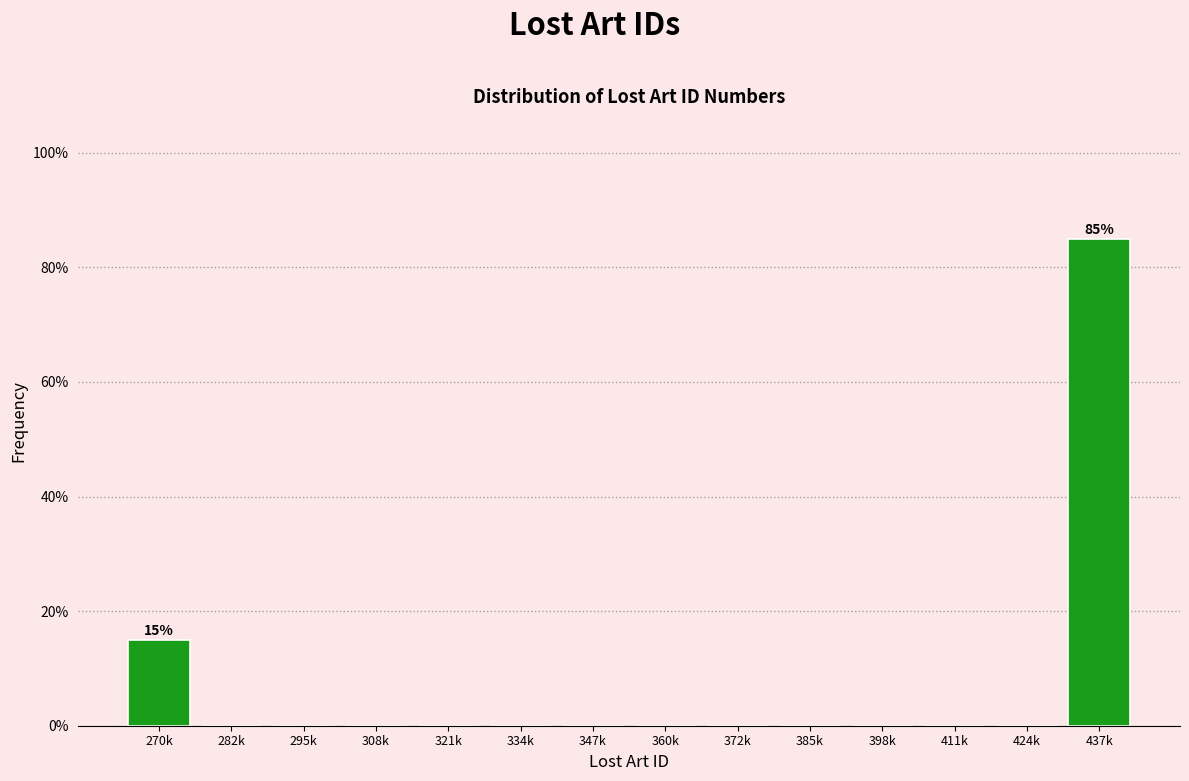

Reading left to right, transcribe all the data shown in this chart.

270k=15	282k=0	295k=0	308k=0	321k=0	334k=0	347k=0	360k=0	372k=0	385k=0	398k=0	411k=0	424k=0	437k=85